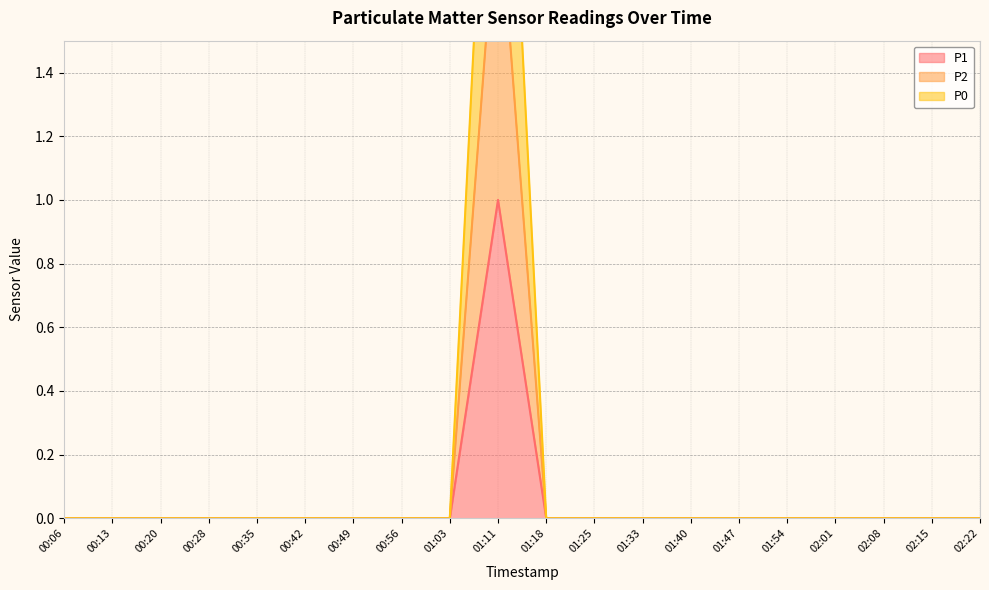

True or false: P0 and P1 intersect in this chart.

False